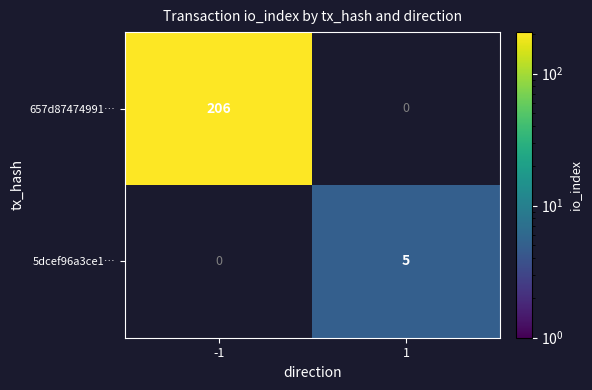

Between -1 and 1, which series saw the biggest shift?

657d87474991…